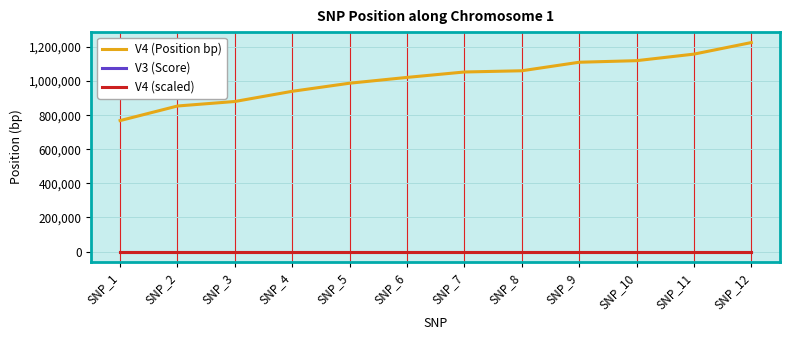

Which series has the largest range (max minus min)?

V4 (Position bp)